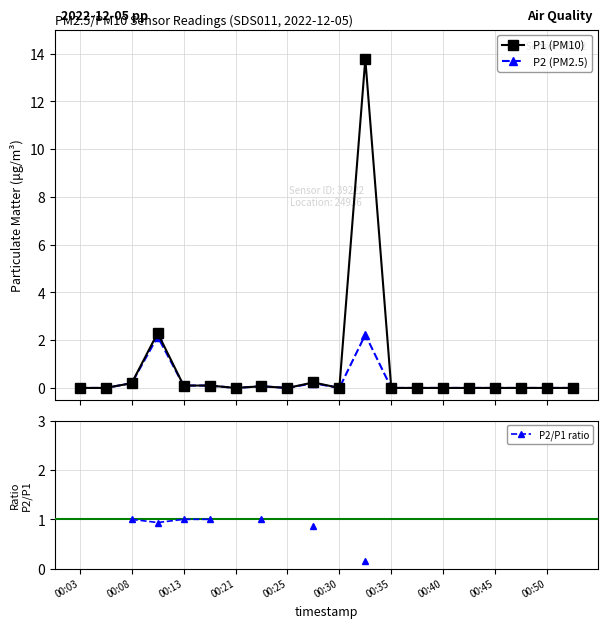

Which series has the largest total across all categories?

P1 (PM10)